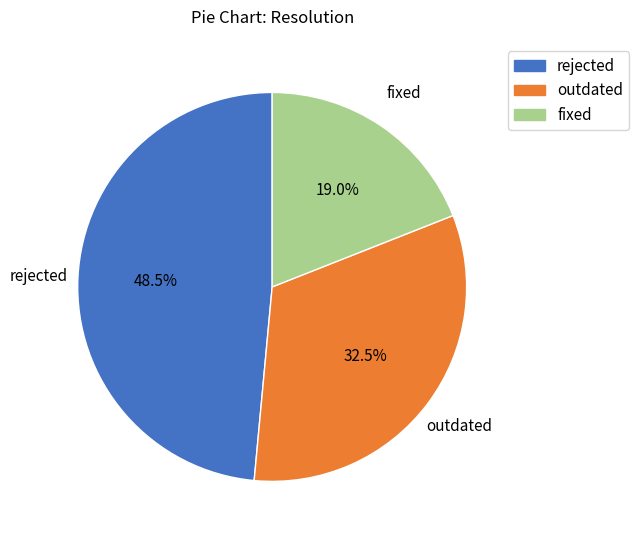

Count the number of slices in the pie.

3